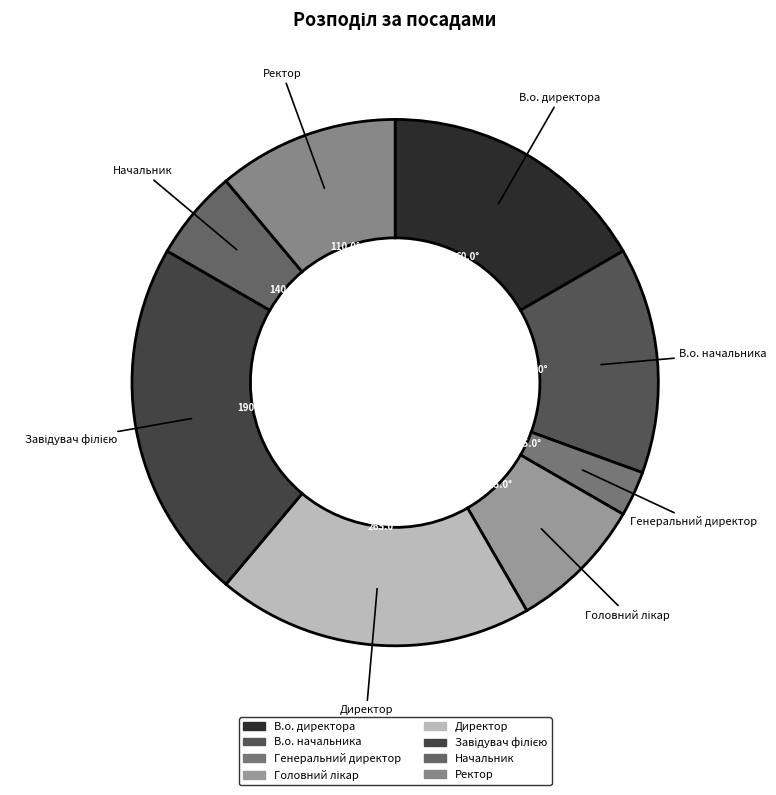

True or false: Ректор accounts for 1% of the total.

False